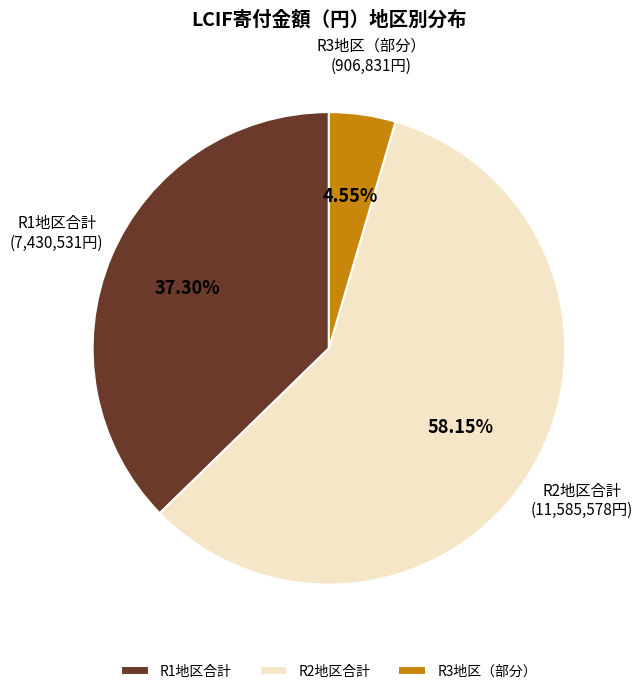

Does R1地区合計 account for over 50% of the chart?

No